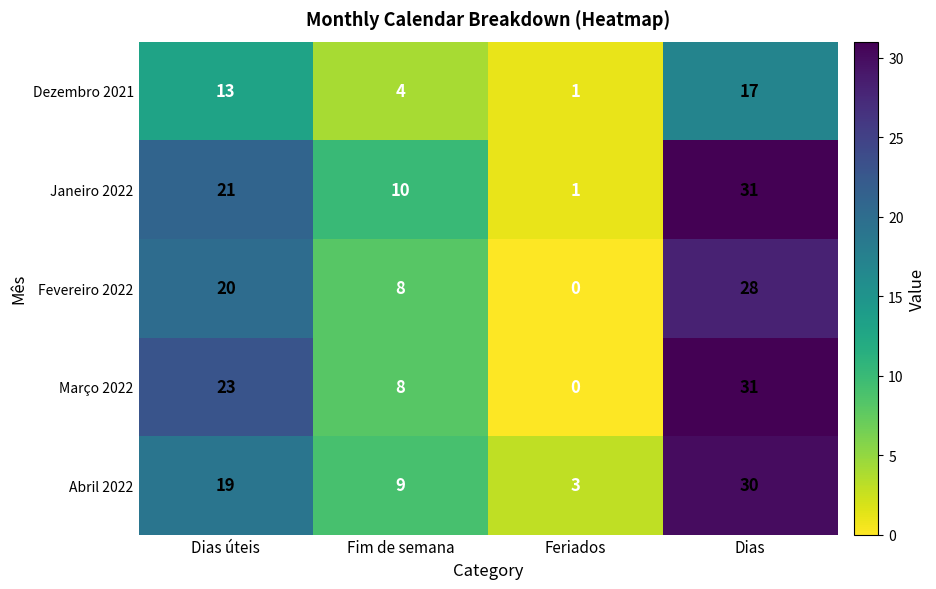

Reading left to right, list all the values displayed in this chart.

Dezembro 2021: Dias úteis=13	Fim de semana=4	Feriados=1	Dias=17
Janeiro 2022: Dias úteis=21	Fim de semana=10	Feriados=1	Dias=31
Fevereiro 2022: Dias úteis=20	Fim de semana=8	Feriados=0	Dias=28
Março 2022: Dias úteis=23	Fim de semana=8	Feriados=0	Dias=31
Abril 2022: Dias úteis=19	Fim de semana=9	Feriados=3	Dias=30